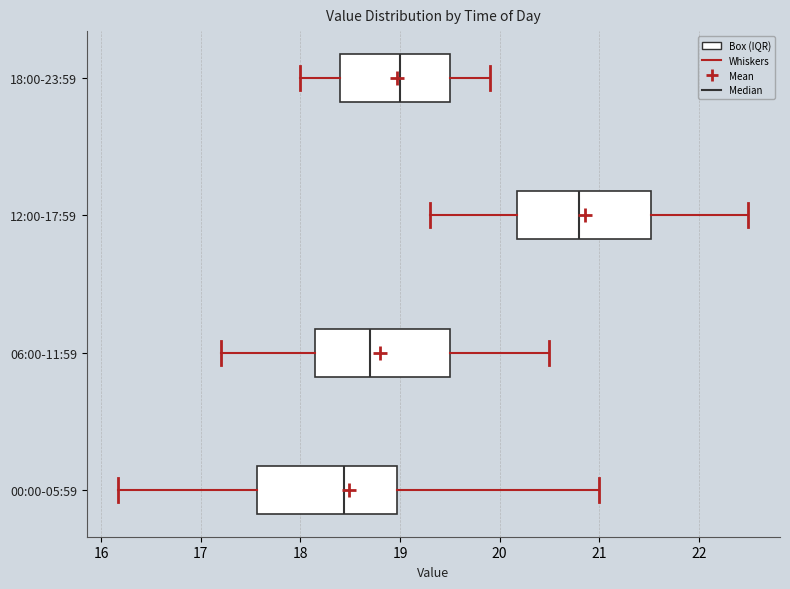

Where is the left edge of the box for 00:00-05:59 on the x-axis? The values are not printed on the chart, so give them approximately, as read against the axis.

17.6